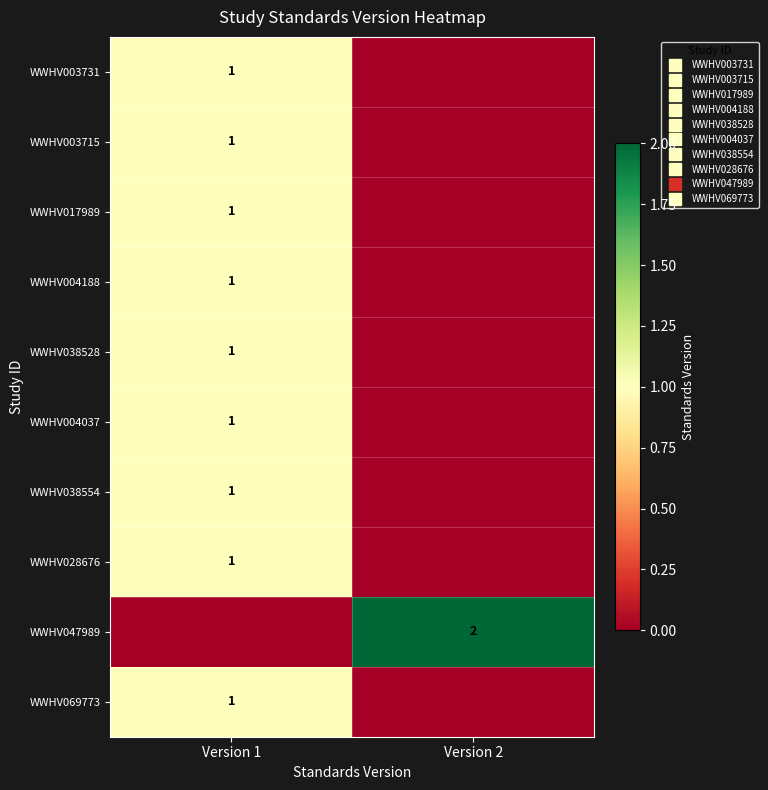

True or false: WWHV004037 has a value of 1 at Version 1.

False